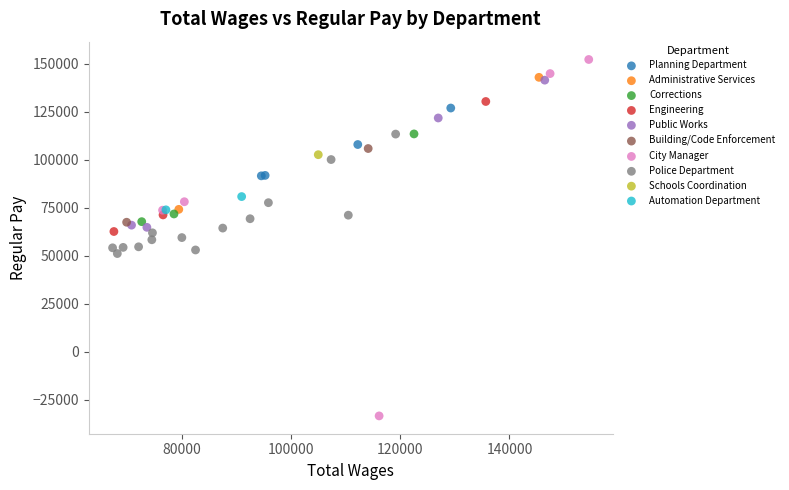

What are all the series names shown in the legend?

Planning Department, Building/Code Enforcement, Schools Coordination, Engineering, Administrative Services, Public Works, City Manager, Corrections, Automation Department, Police Department